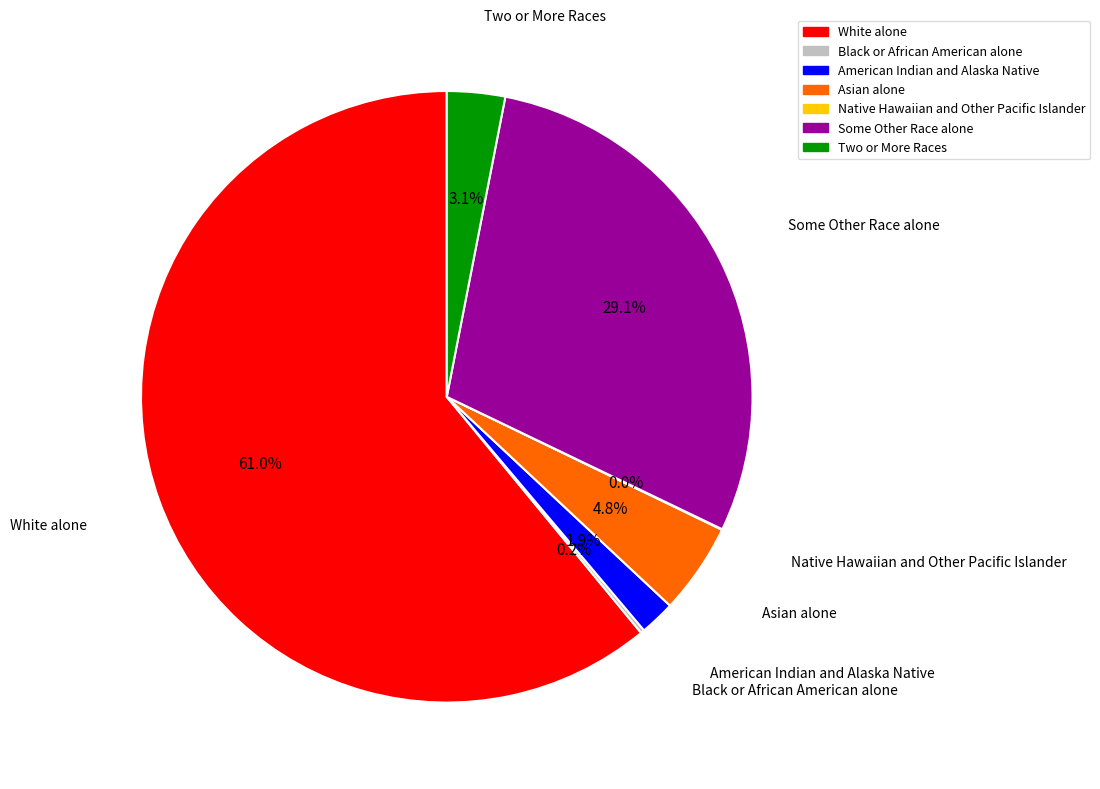

To the nearest percent, what is the average slice percentage?

14%